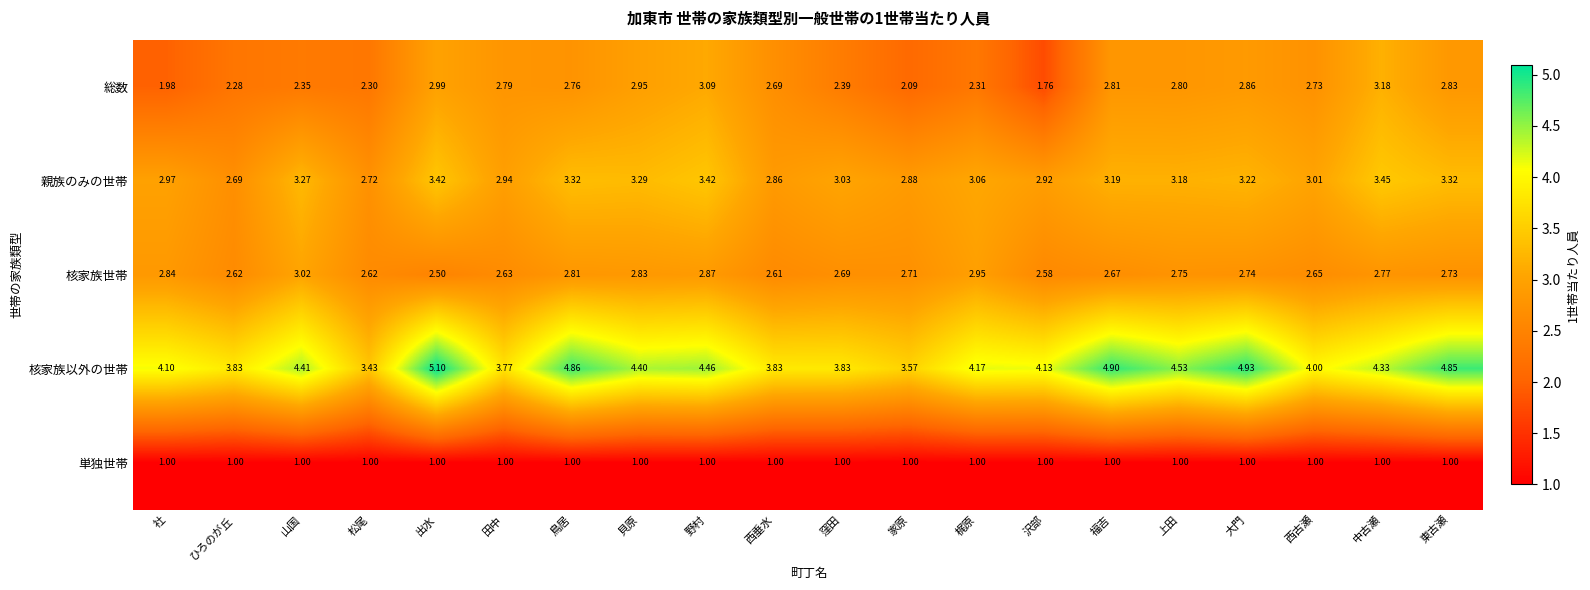

Which series has the widest spread of values?

核家族以外の世帯